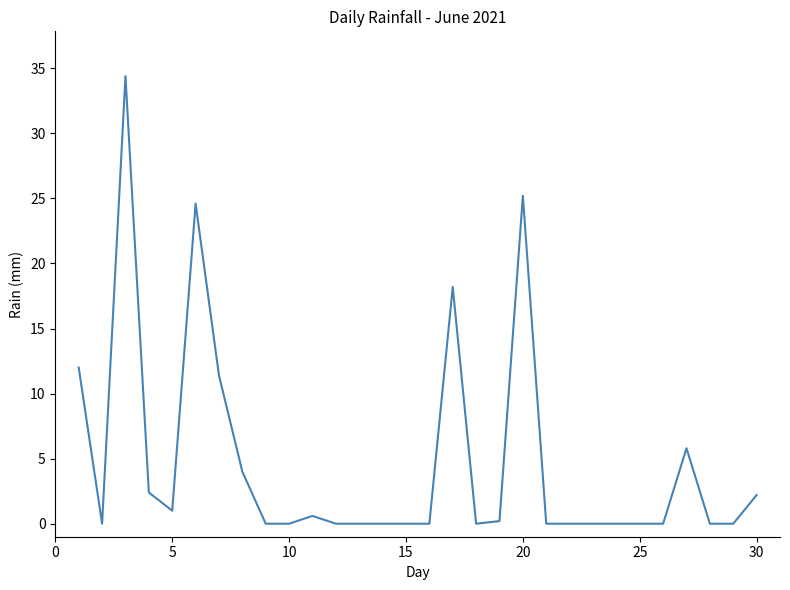

What is the difference between the maximum and minimum values?

34.4